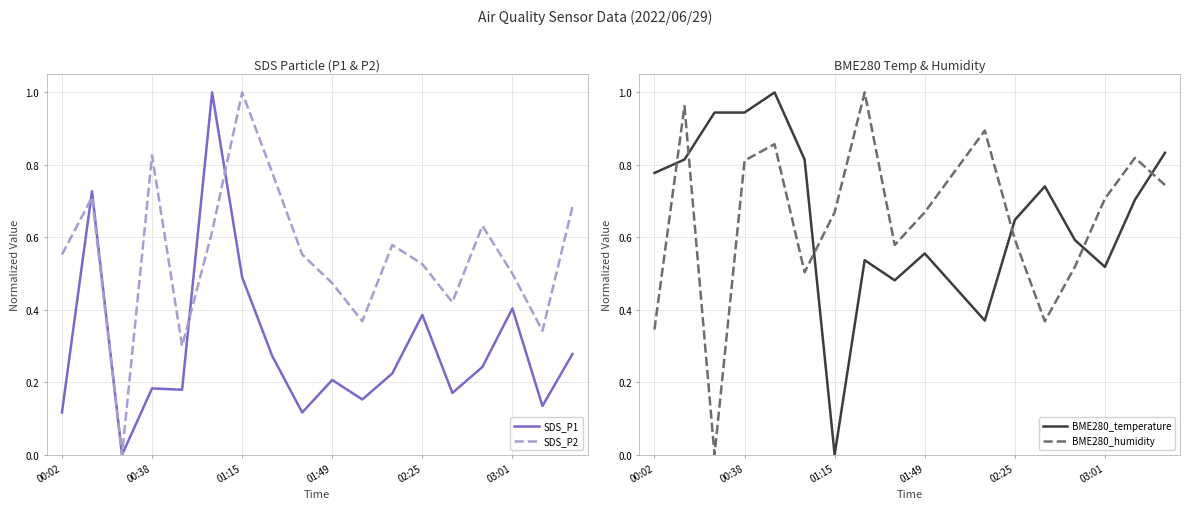

Is it true that SDS_P1 equals 0.0 at 00:38?

False